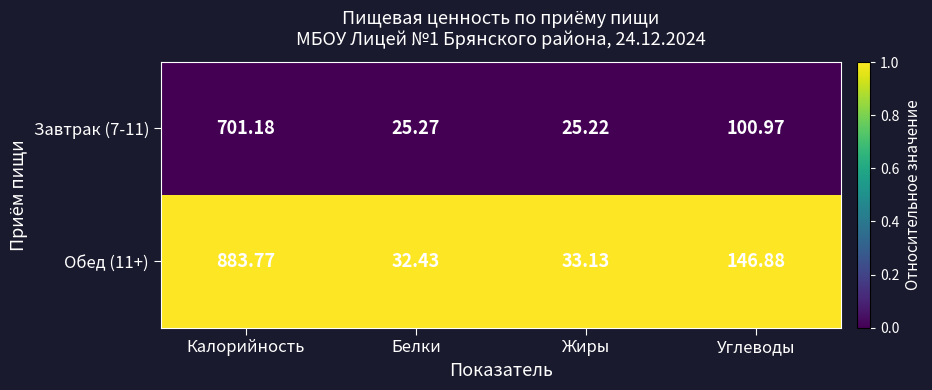

Rank the categories by Завтрак (7-11) value from lowest to highest.

Жиры, Белки, Углеводы, Калорийность